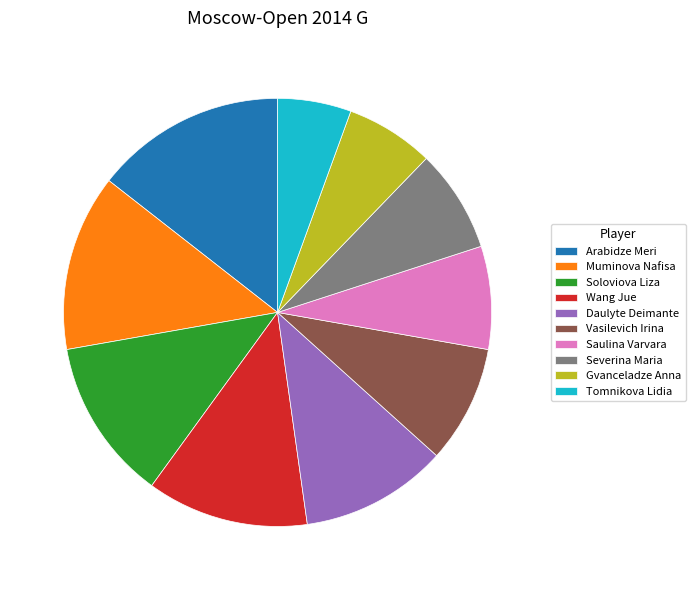

True or false: Vasilevich Irina accounts for 9% of the total.

True